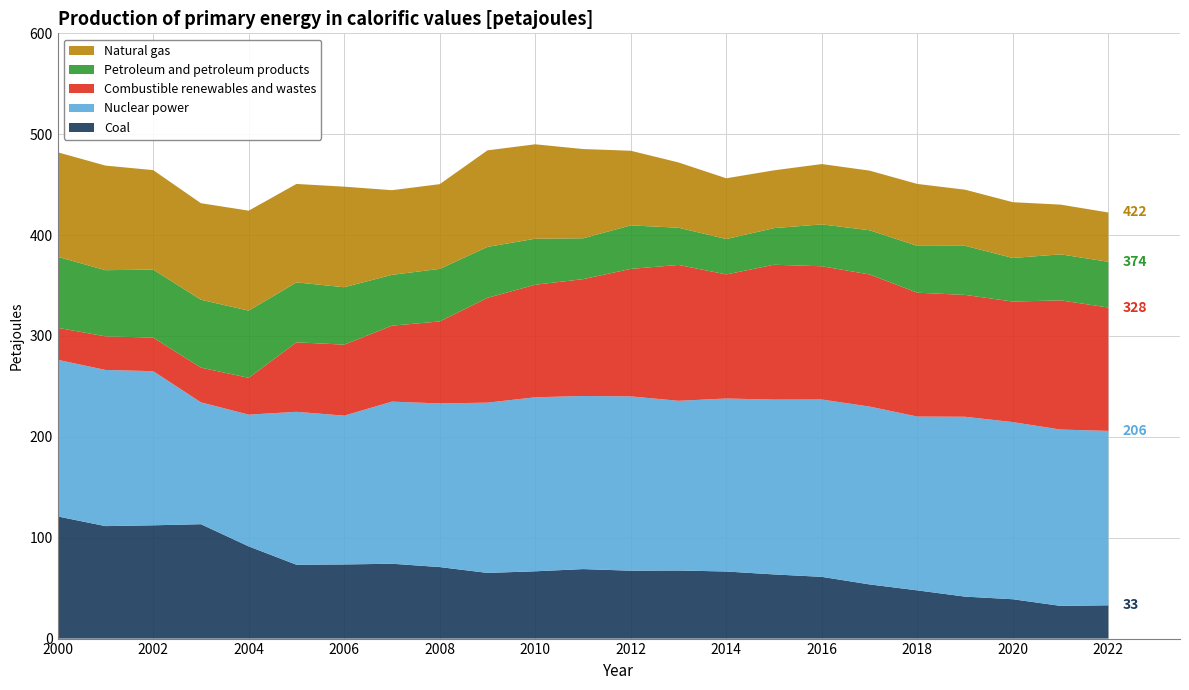

Reading right to left, what are all the values shown in this chart?

Coal: 33.0	32.4	39.0	41.6	47.8	53.7	61.2	63.6	66.5	67.5	67.3	68.9	66.7	65.1	70.9	74.2	73.5	73.2	91.4	113.4	112.3	111.5	121.1
Nuclear power: 172.9	174.8	175.6	178.3	172.3	176.3	175.8	173.3	171.5	168.2	172.8	171.6	172.5	168.8	162.2	160.7	147.5	151.6	130.6	120.8	152.8	154.8	155.3
Combustible renewables and wastes: 122.3	128.1	119.5	120.8	122.8	131.0	132.1	133.7	123.0	134.7	126.4	115.8	111.6	103.9	81.3	75.3	70.4	68.9	36.5	34.4	33.3	33.3	31.7
Petroleum and petroleum products: 45.3	45.6	43.2	48.7	46.4	43.8	41.5	36.3	35.1	36.9	43.1	40.5	45.6	50.5	52.1	50.4	56.9	59.4	66.6	67.3	67.4	65.6	70.4
Natural gas: 48.9	49.3	55.3	55.6	61.4	59.1	59.8	57.3	60.2	64.7	74.0	88.5	93.6	95.7	84.0	83.9	99.7	97.6	99.1	95.7	98.6	103.7	103.6